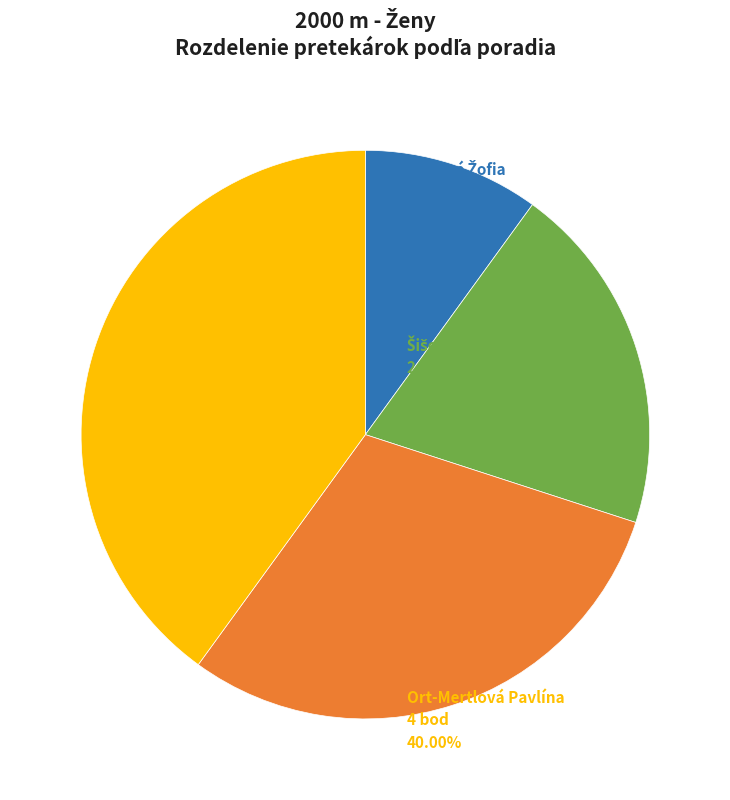

Does any single category account for the majority?

No